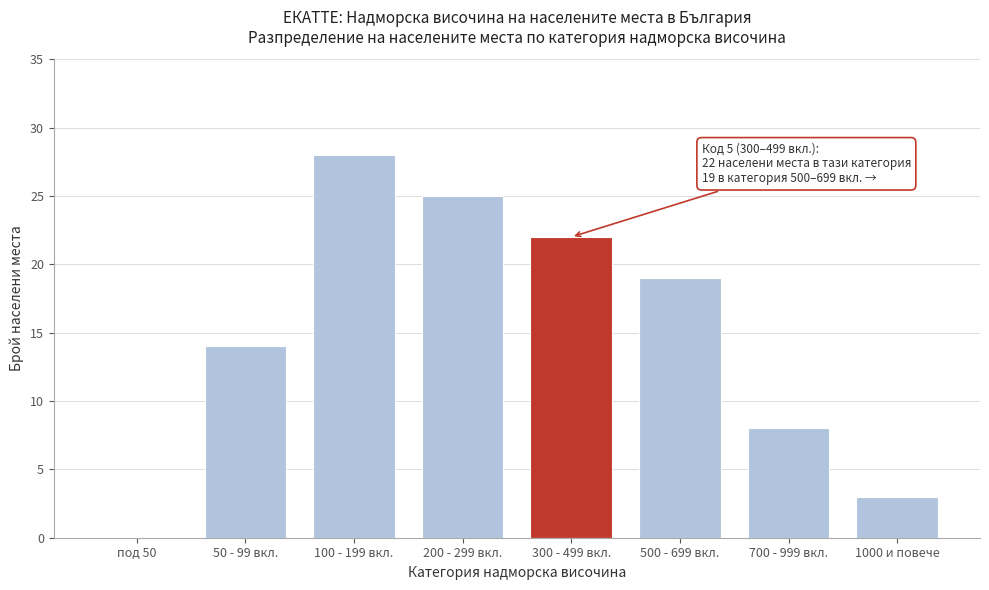

Reading right to left, what are all the values shown in this chart?

1000 и повече=3	700 - 999 вкл.=8	500 - 699 вкл.=19	300 - 499 вкл.=22	200 - 299 вкл.=25	100 - 199 вкл.=28	50 - 99 вкл.=14	под 50=0